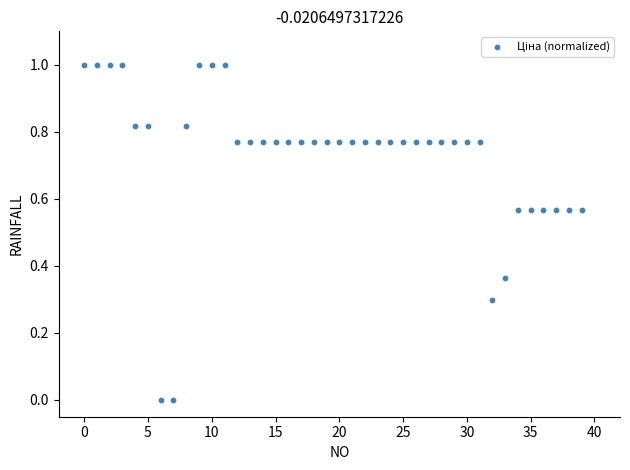

What is the range of Y values (max minus min)?

1.0